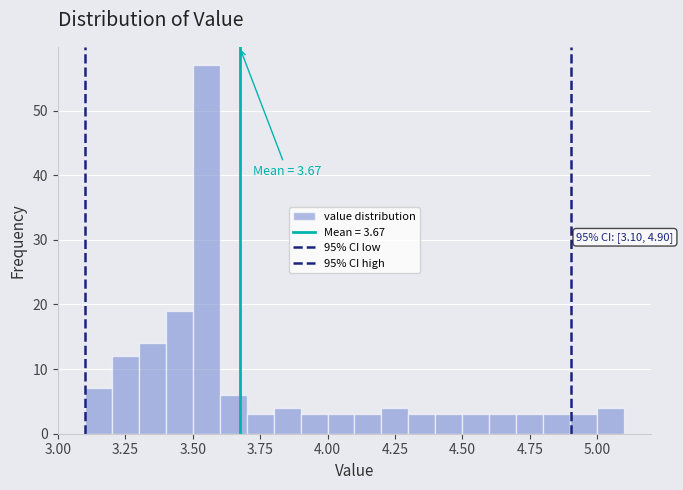

Read against the x-axis, roughly where is the centre of the tallest bar?

3.55